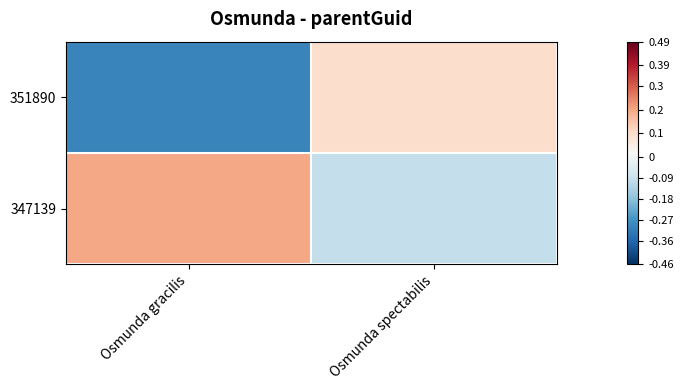

Rank the series by their maximum value, from lowest to highest.

351890, 347139